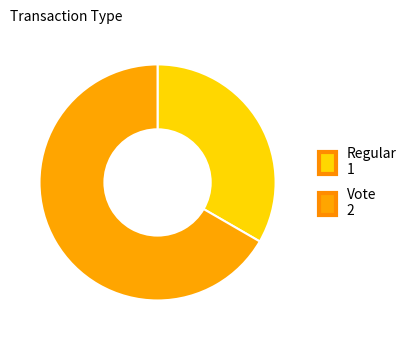

What is the smallest slice in the pie chart?

Regular